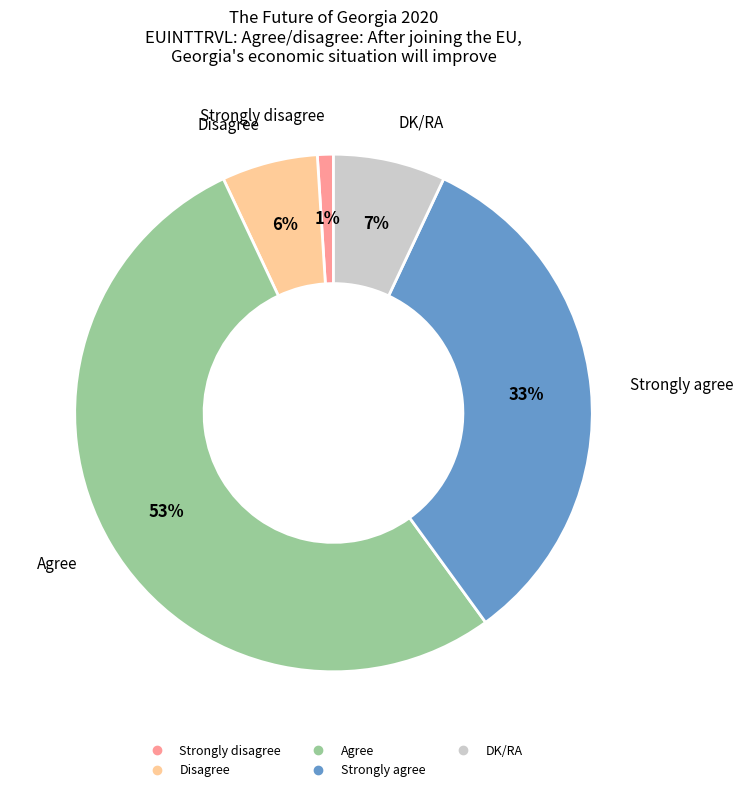

Which slice is the largest?

Agree